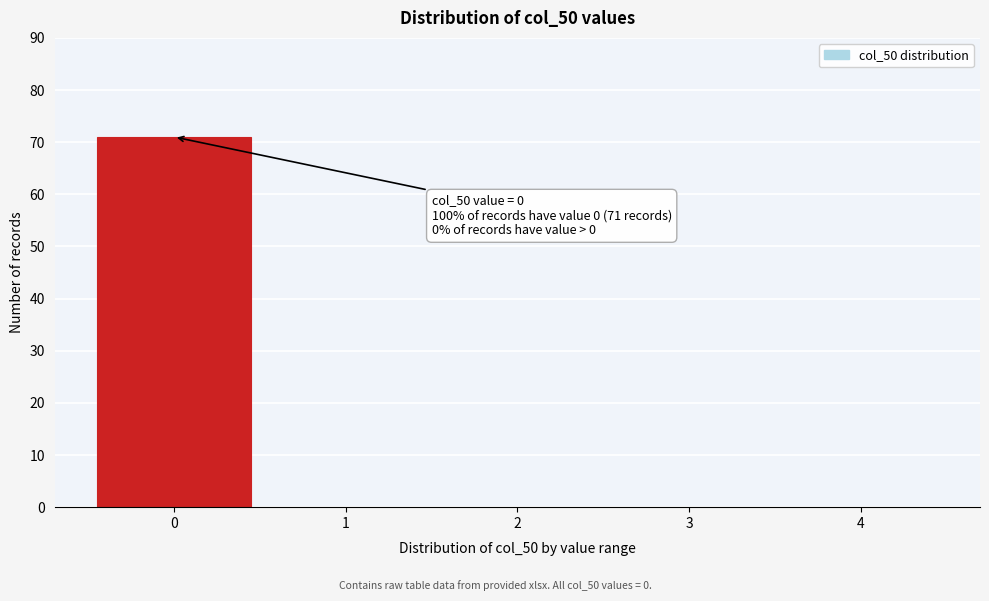

Reading right to left, transcribe all the data shown in this chart.

4=0	3=0	2=0	1=0	0=71